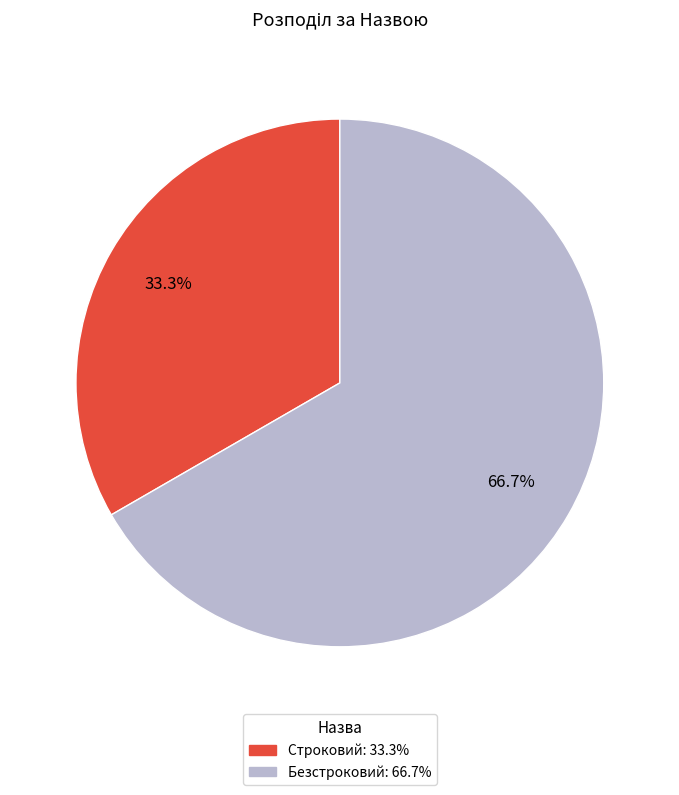

To the nearest percent, what portion does Строковий represent?

33%